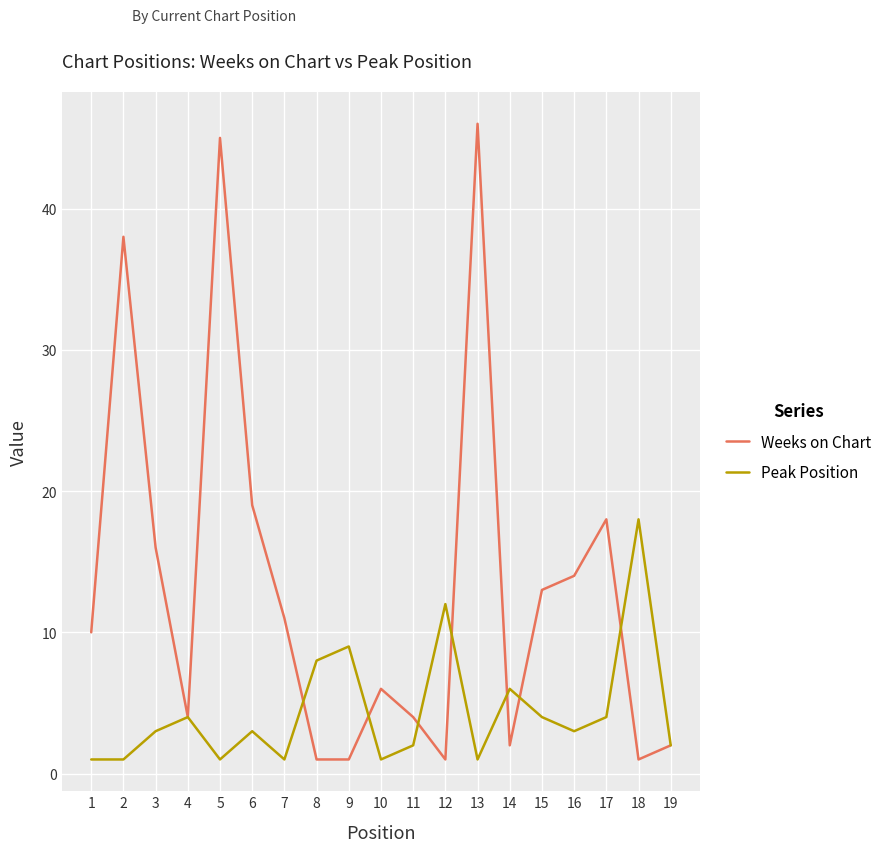

Is the value of Peak Position at 13 greater than the value of Weeks on Chart at 5?

No